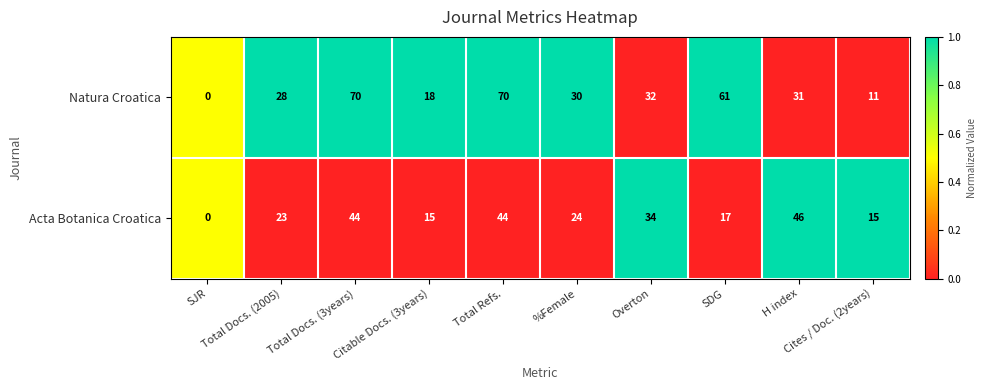

What is the total value across all series at %Female?

54